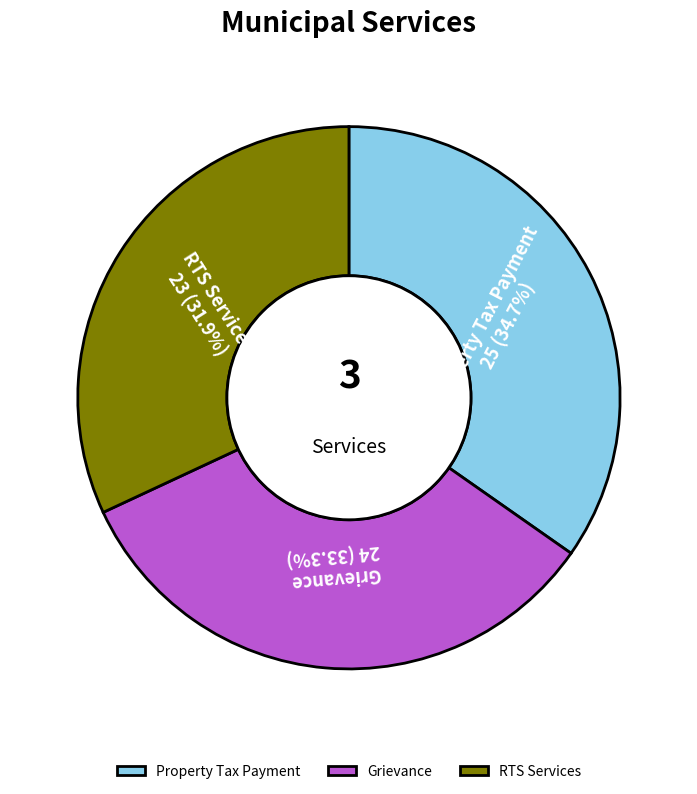

To the nearest percent, what portion does Grievance represent?

33%